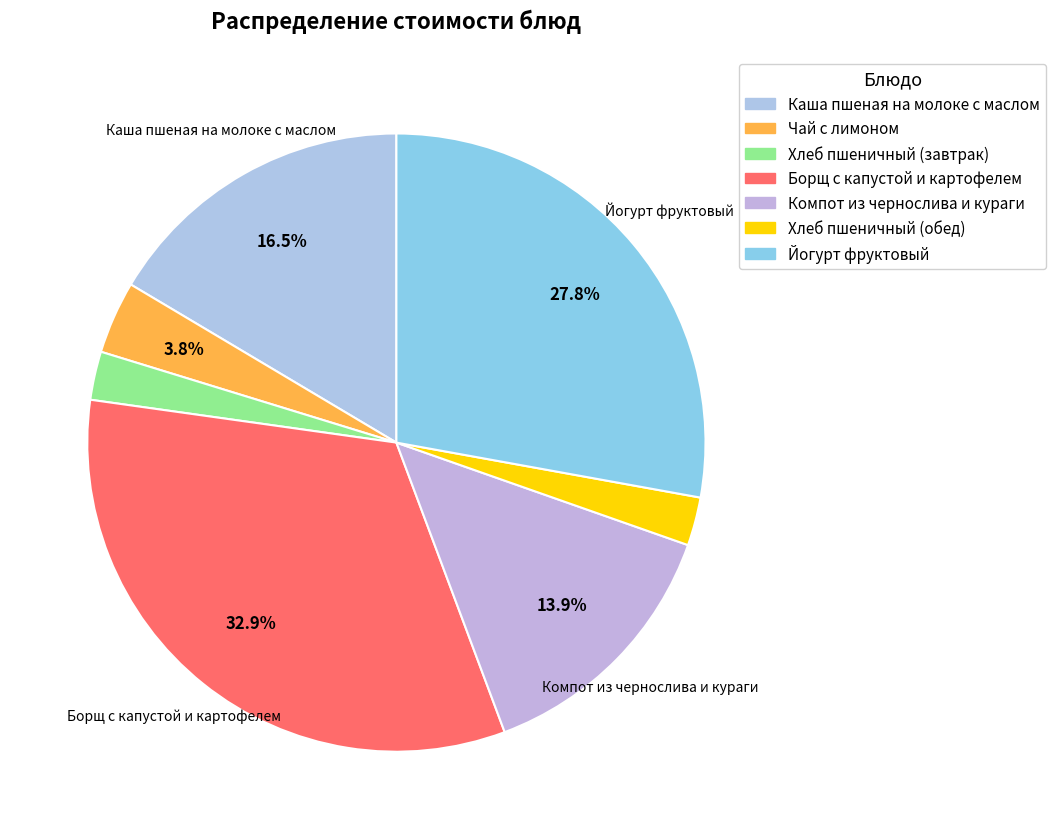

To the nearest percent, what is the combined percentage of Хлеб пшеничный (обед) and Хлеб пшеничный (завтрак)?

5%